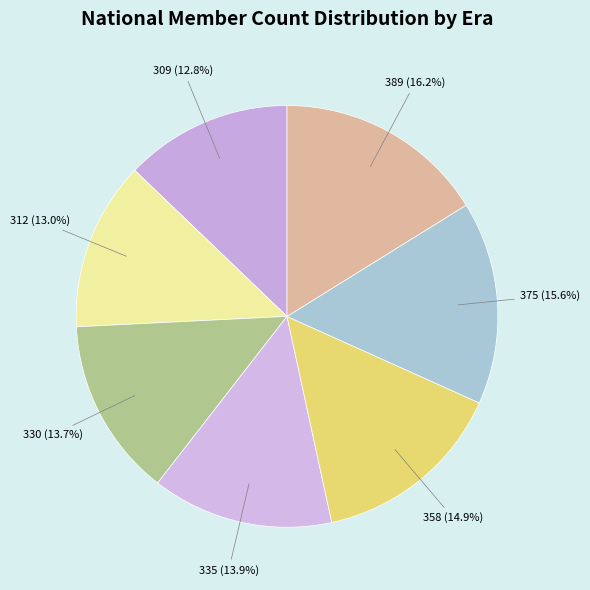

How much of the chart is everything except 335?

86.1%